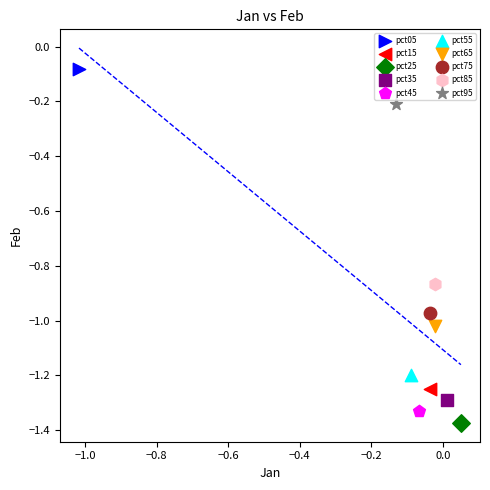

Which series reaches the maximum Y coordinate?

pct05